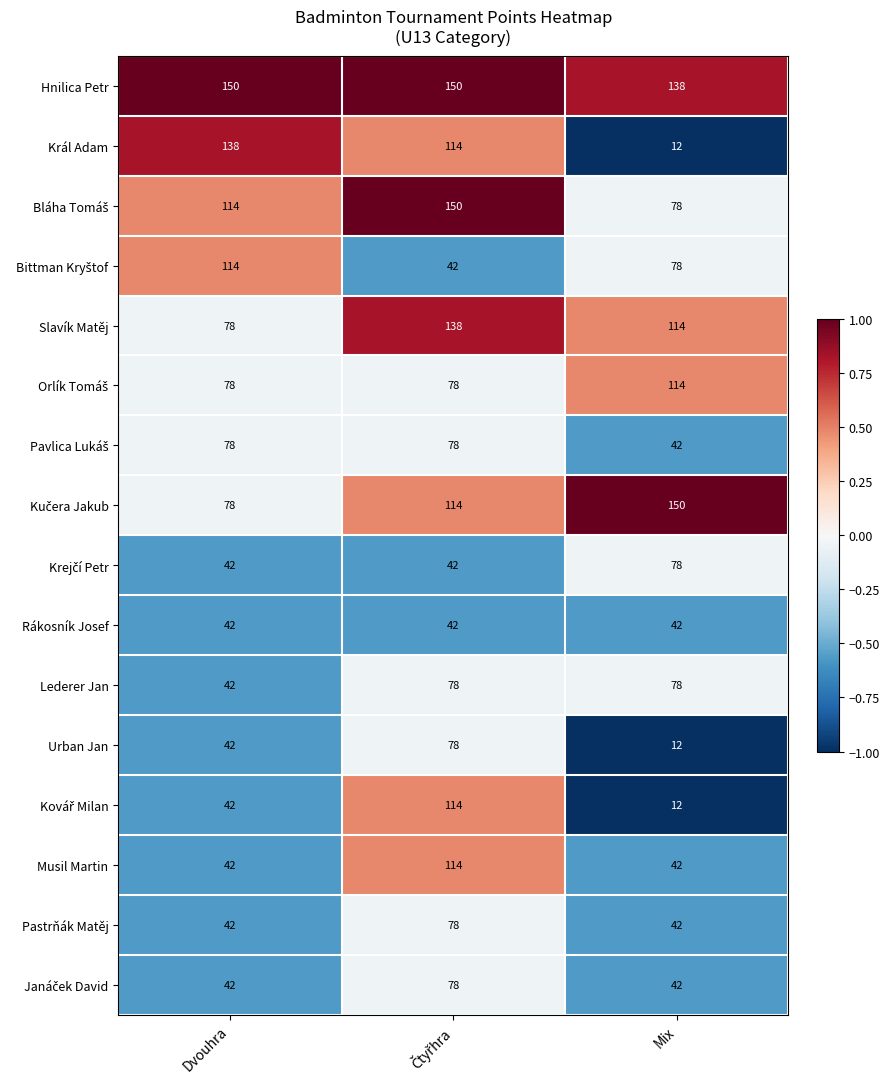

Which series has the largest total across all categories?

Hnilica Petr